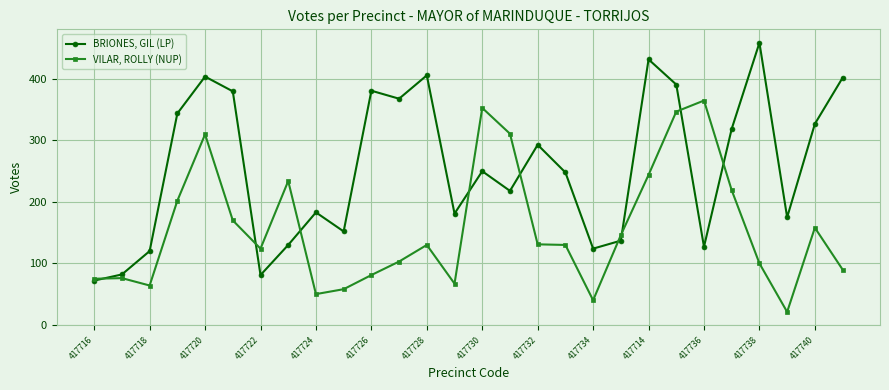

Does the chart have visible grid lines?

Yes